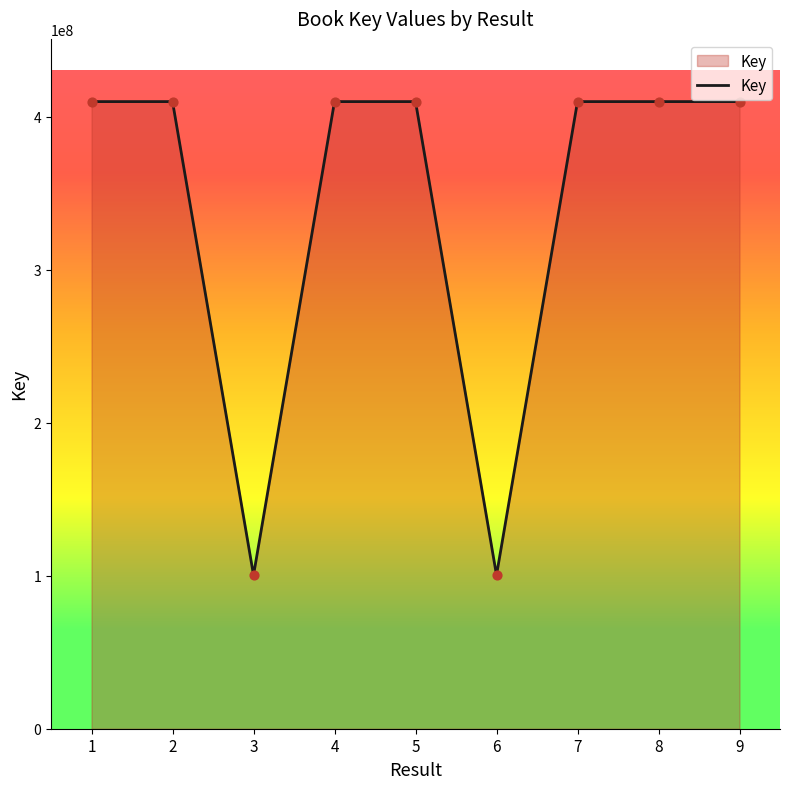

Approximately how many times larger is the value at 4 compared to 6?

4.1